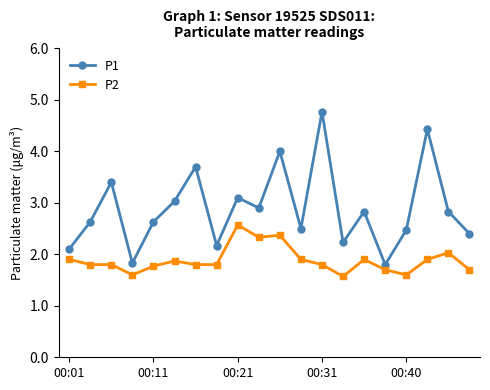

How many series are shown in this chart?

2